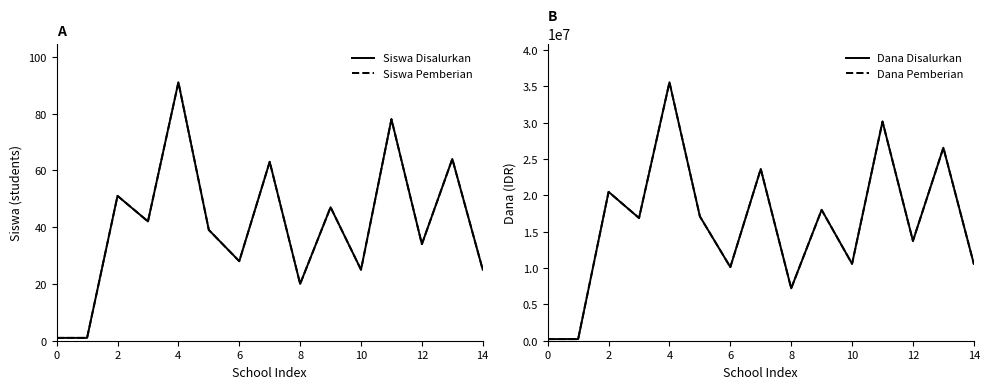

True or false: Siswa Disalurkan has more than 0 points higher than both neighbors.

True